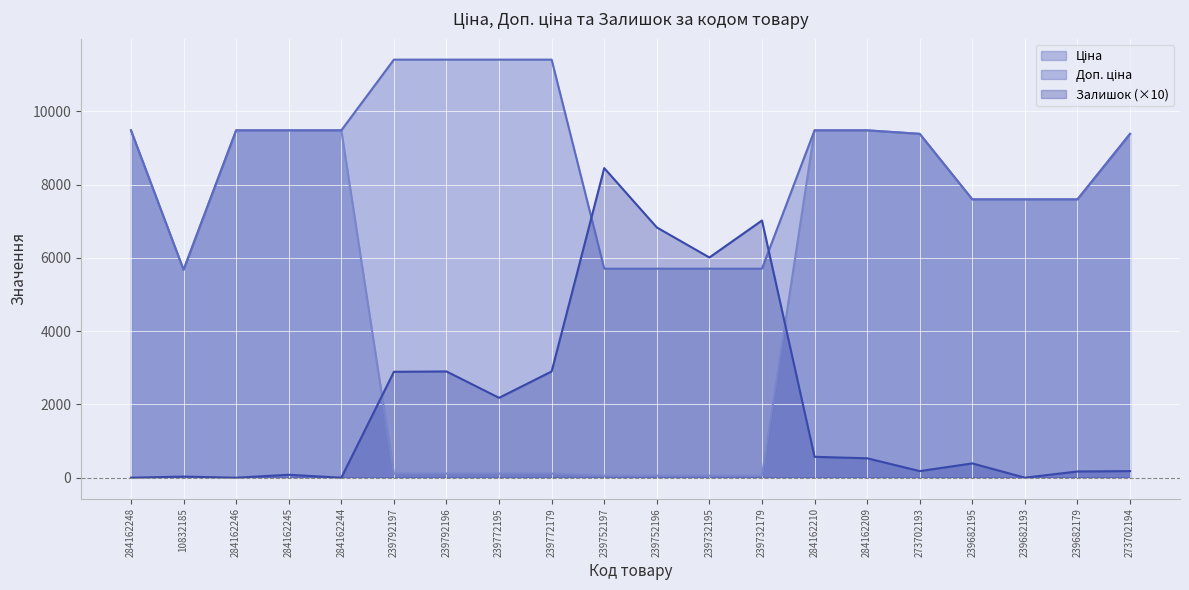

The Доп. ціна series shows 18039.2 at 239792197. True or false?

False